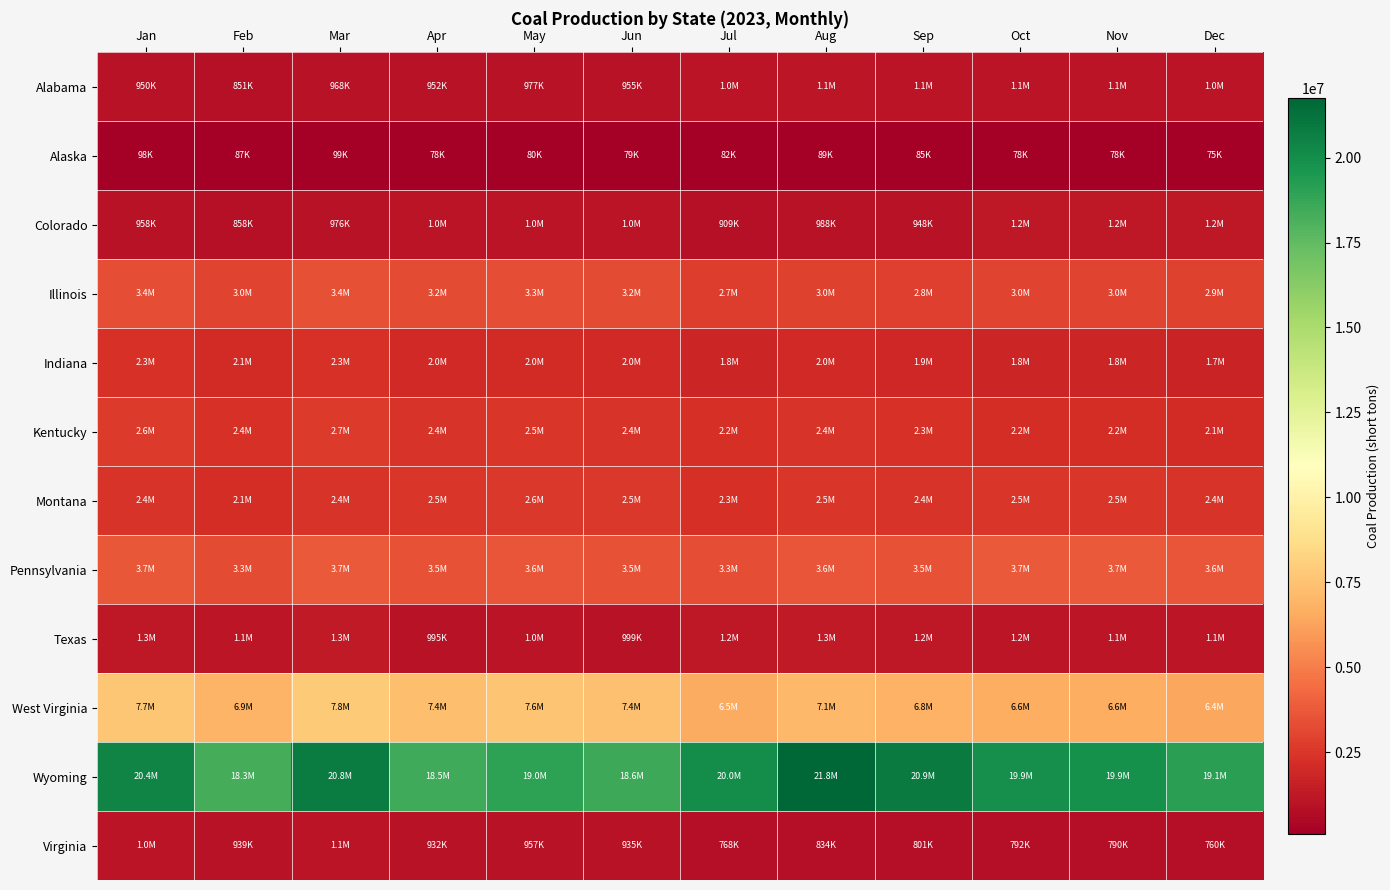

Which series changed the most between Sep and Nov?

Wyoming